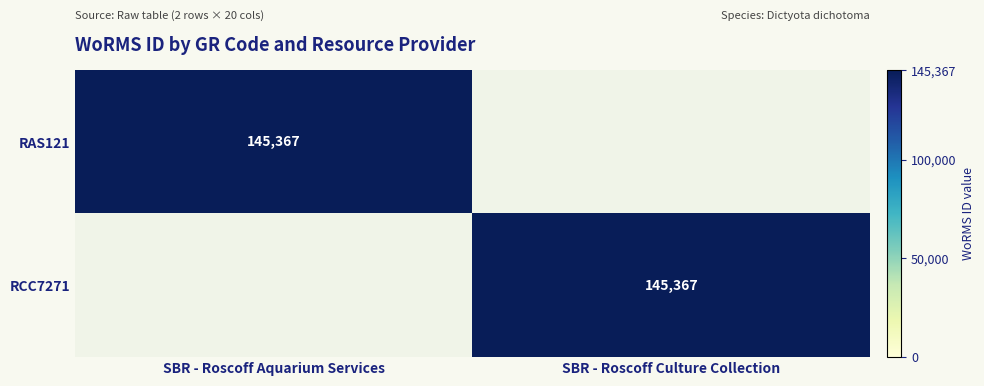

The value of RAS121 at SBR - Roscoff Aquarium Services is 77860. True or false?

False